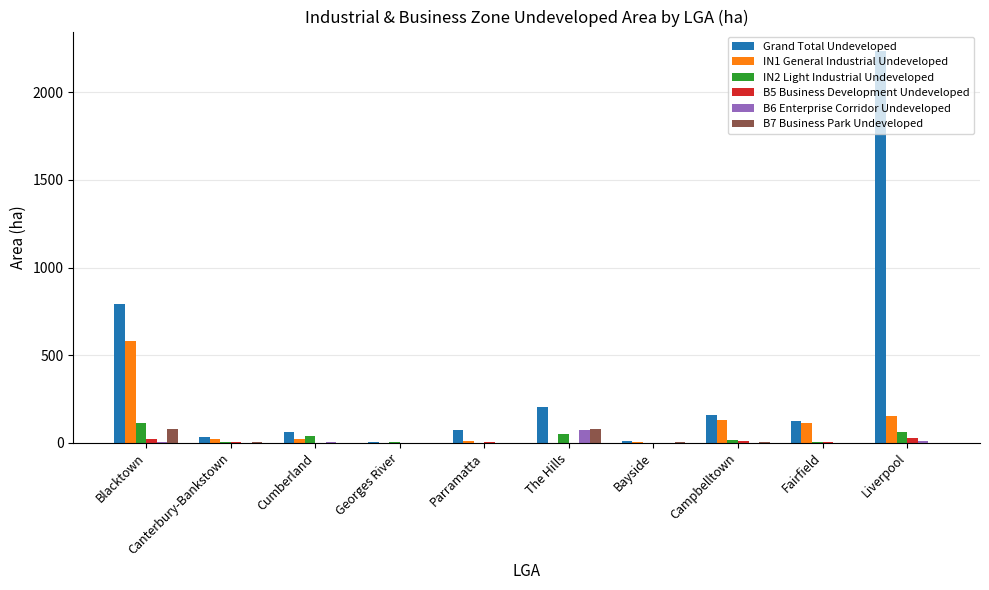

True or false: IN1 General Industrial Undeveloped has a value of 112.1 at Fairfield.

True